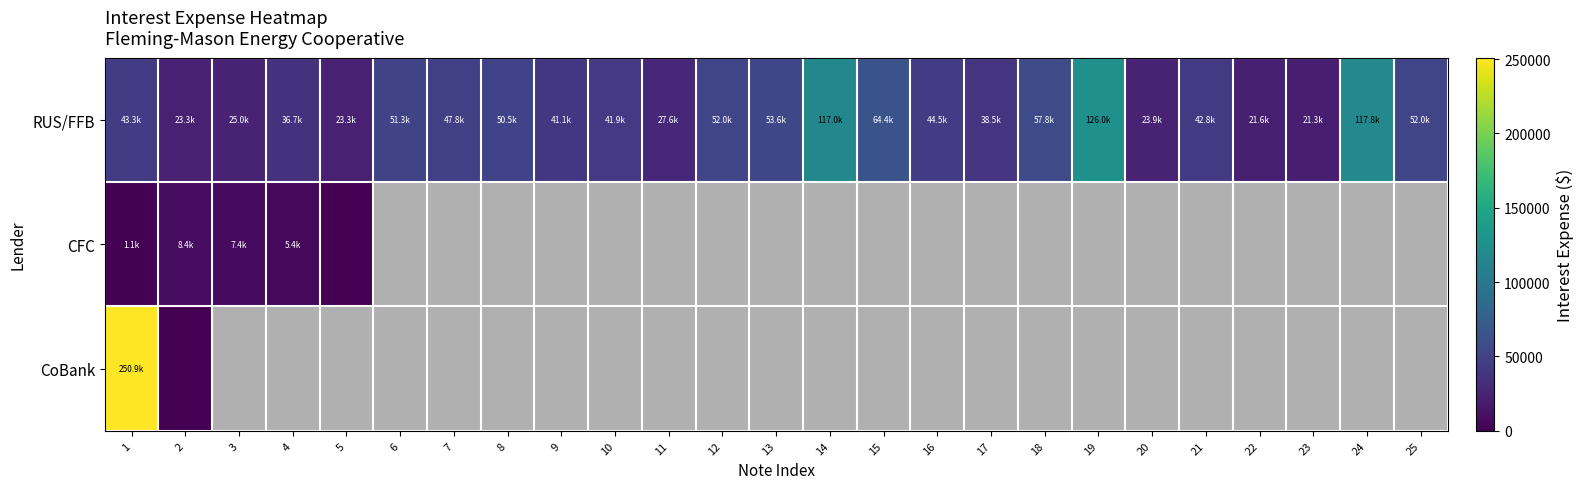

What is the greatest value displayed?

250949.1